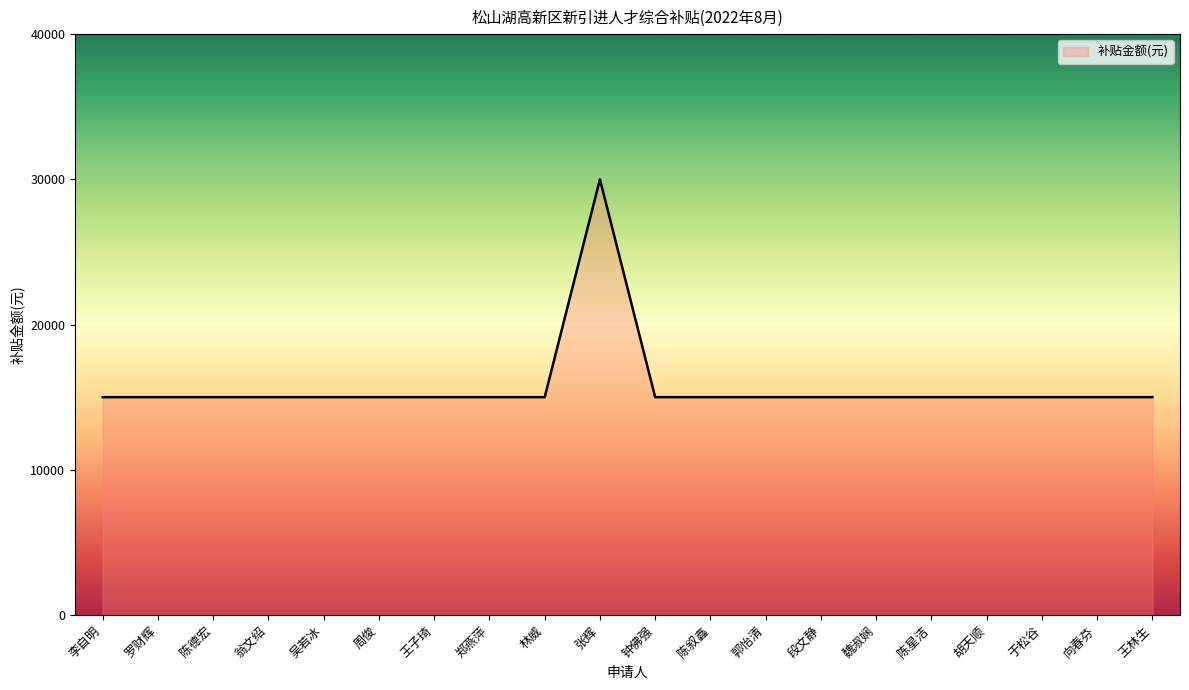

Reading left to right, list all the values displayed in this chart.

15000	15000	15000	15000	15000	15000	15000	15000	15000	30000	15000	15000	15000	15000	15000	15000	15000	15000	15000	15000